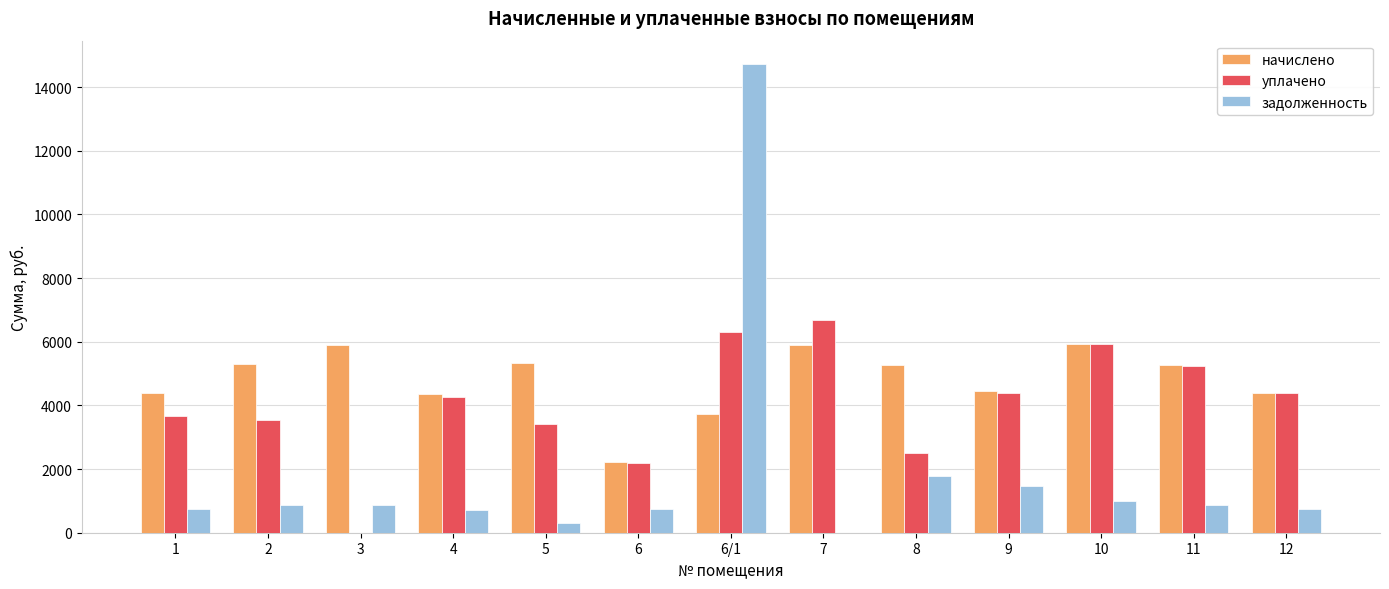

Does the chart contain stacked bars?

No